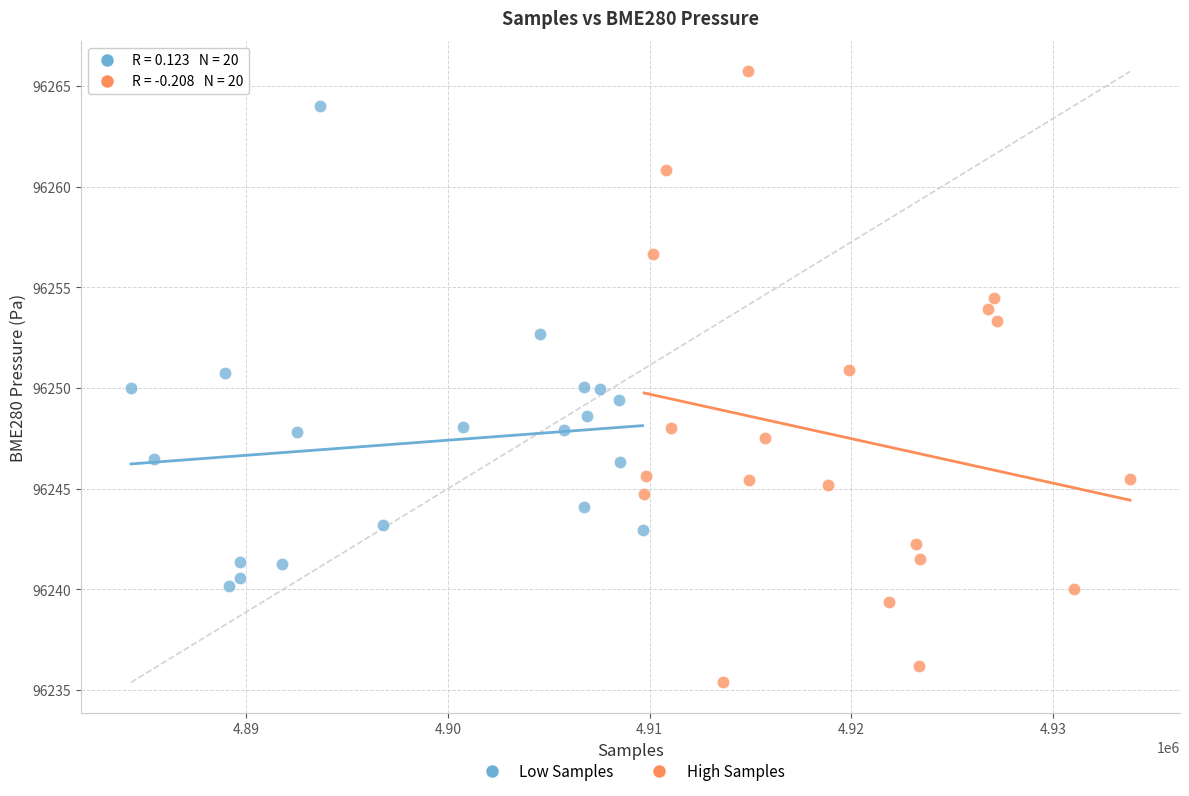

Which series has the widest spread of Y values?

High Samples